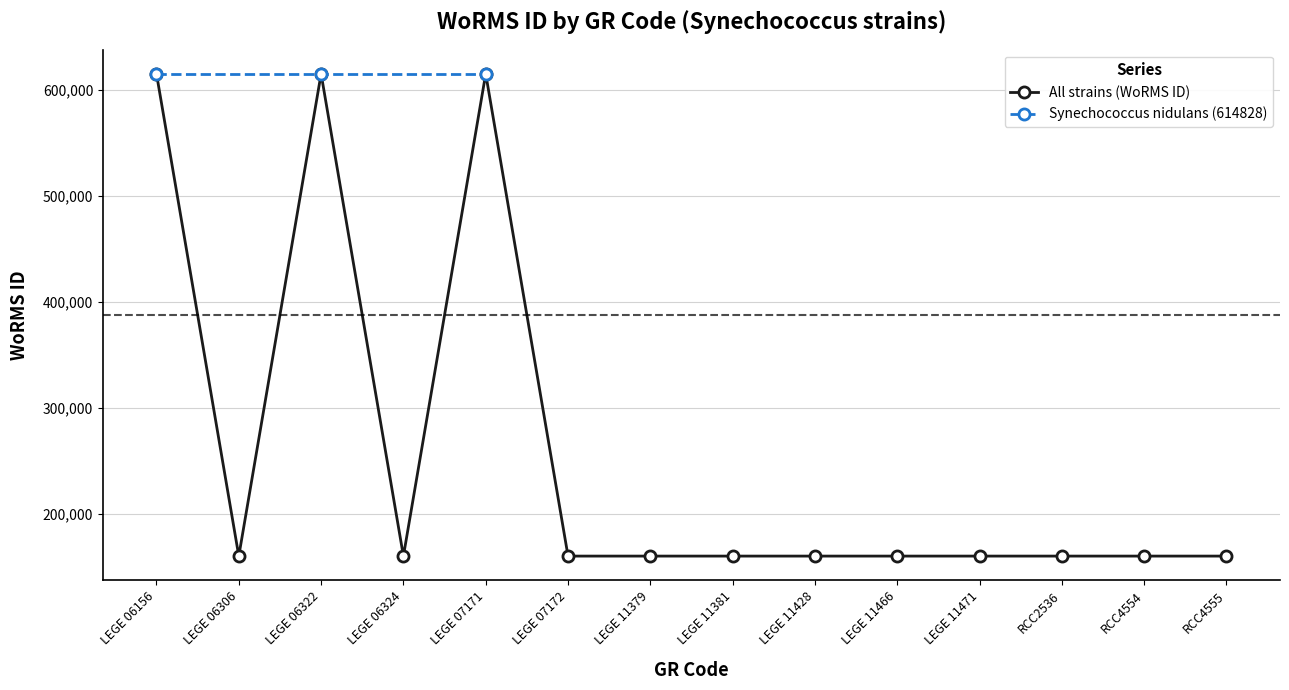

Rank the categories by value from highest to lowest.

LEGE 06156, LEGE 06322, LEGE 07171, LEGE 06306, LEGE 06324, LEGE 07172, LEGE 11379, LEGE 11381, LEGE 11428, LEGE 11466, LEGE 11471, RCC2536, RCC4554, RCC4555